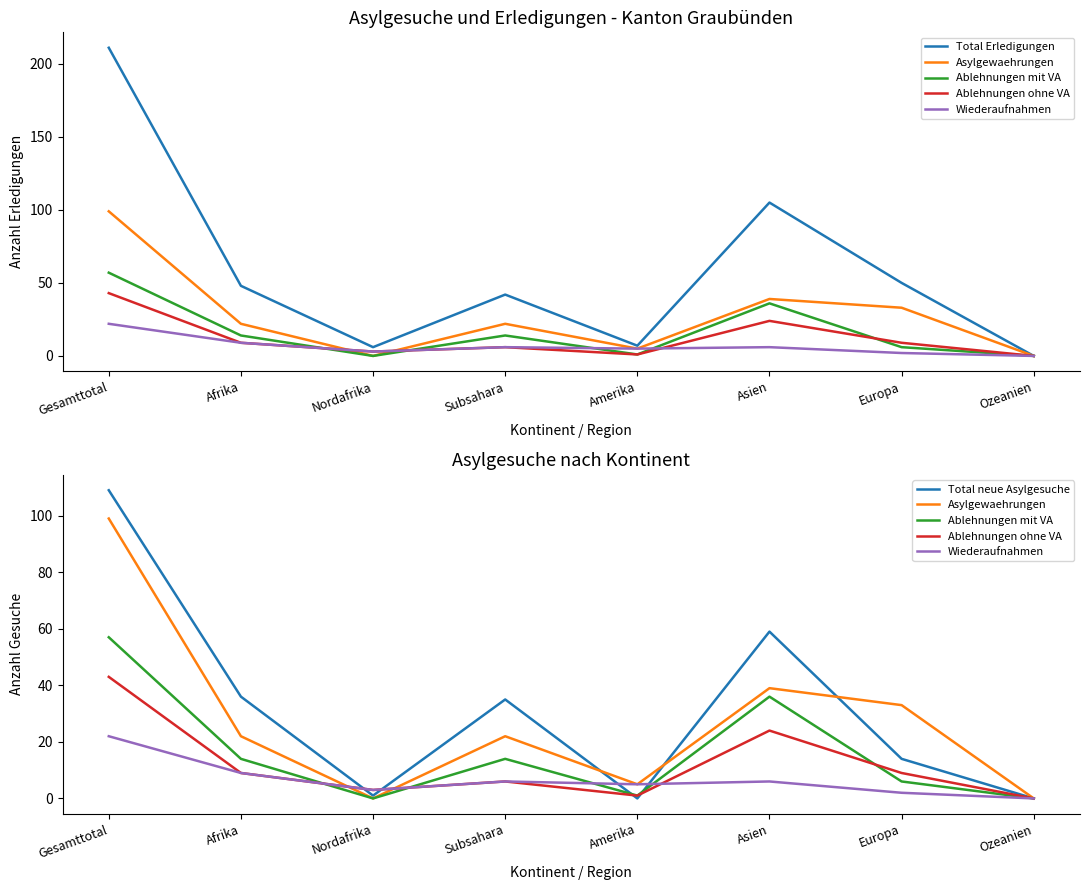

True or false: Asylgewaehrungen and Ablehnungen mit VA intersect in this chart.

False